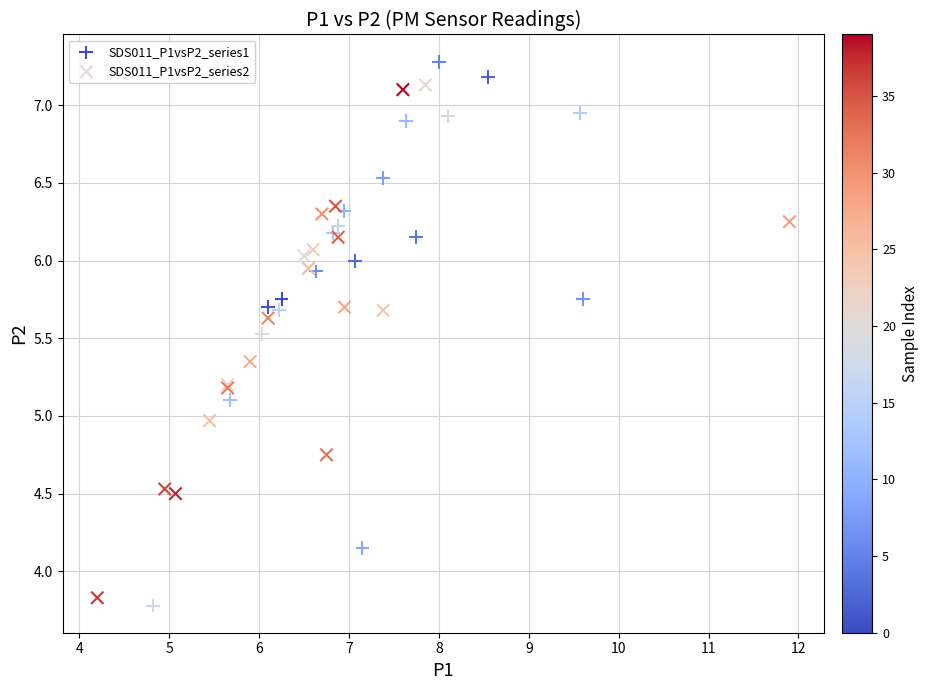

What are all the series names shown in the legend?

SDS011_P1vsP2_series1, SDS011_P1vsP2_series2